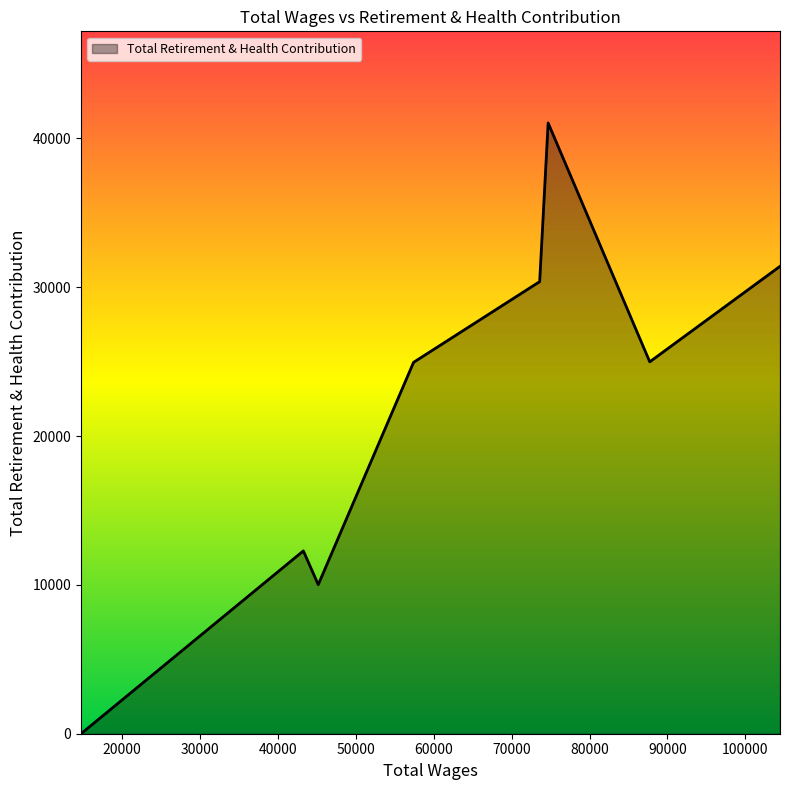

What is the average value?

21886